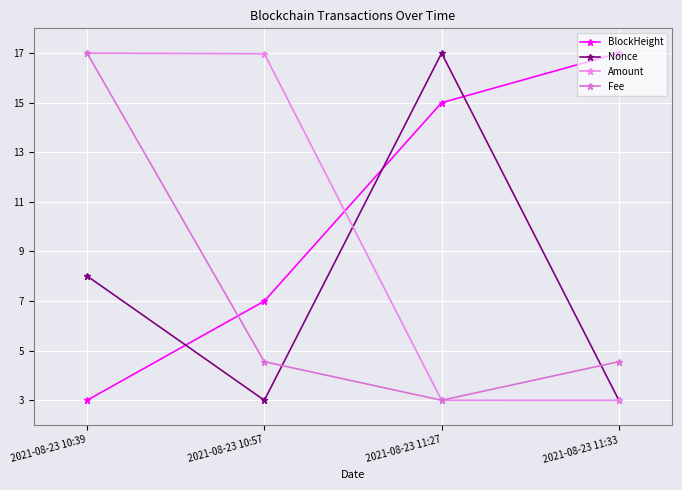

What is the label of the 4th point from the left?

2021-08-23 11:33